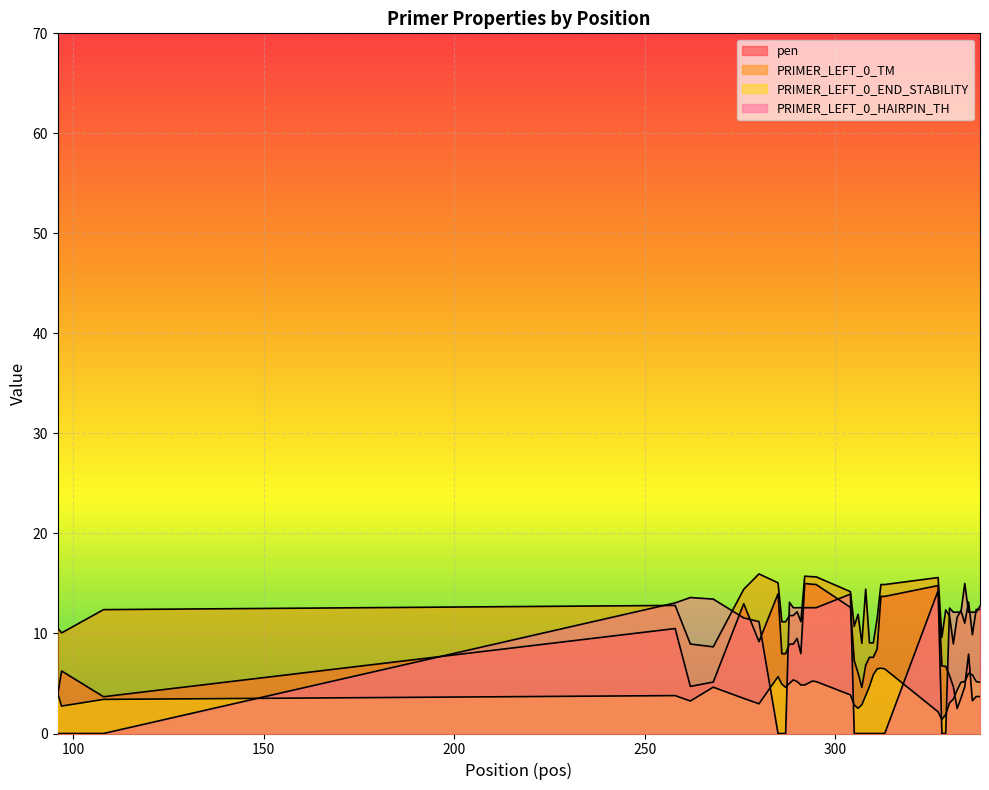

What is the value of the pen point at the 1st from the left?

3.9